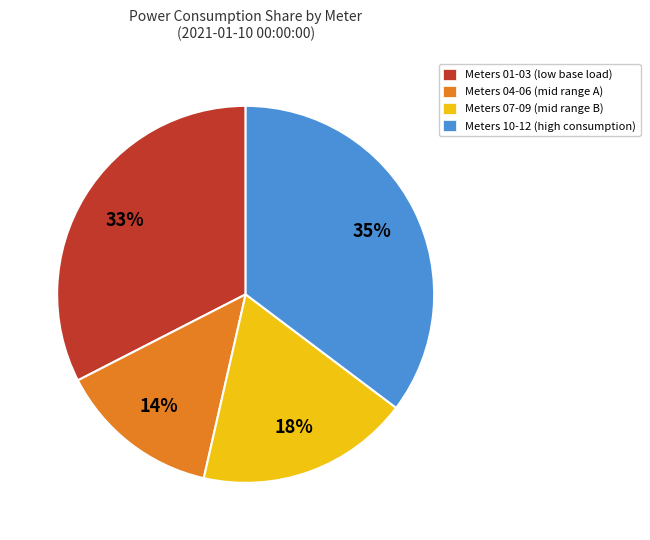

Is there a majority slice in this chart?

No